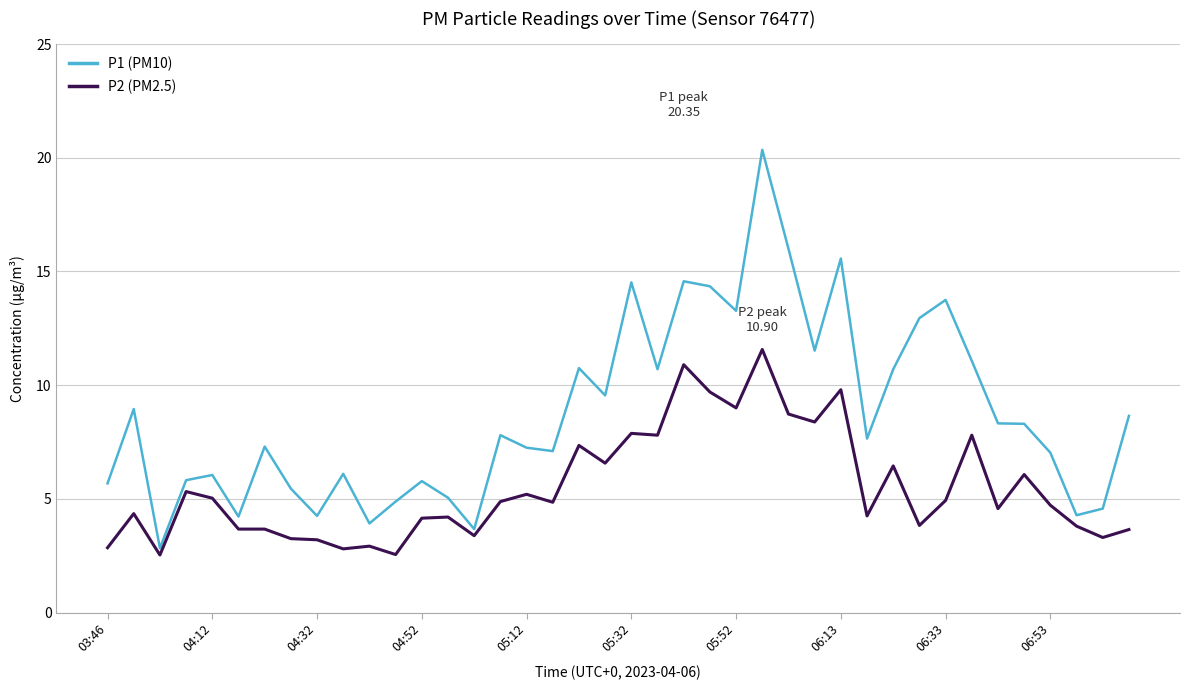

What is the difference between the second highest and second lowest values in the P1 (PM10) series?

12.3